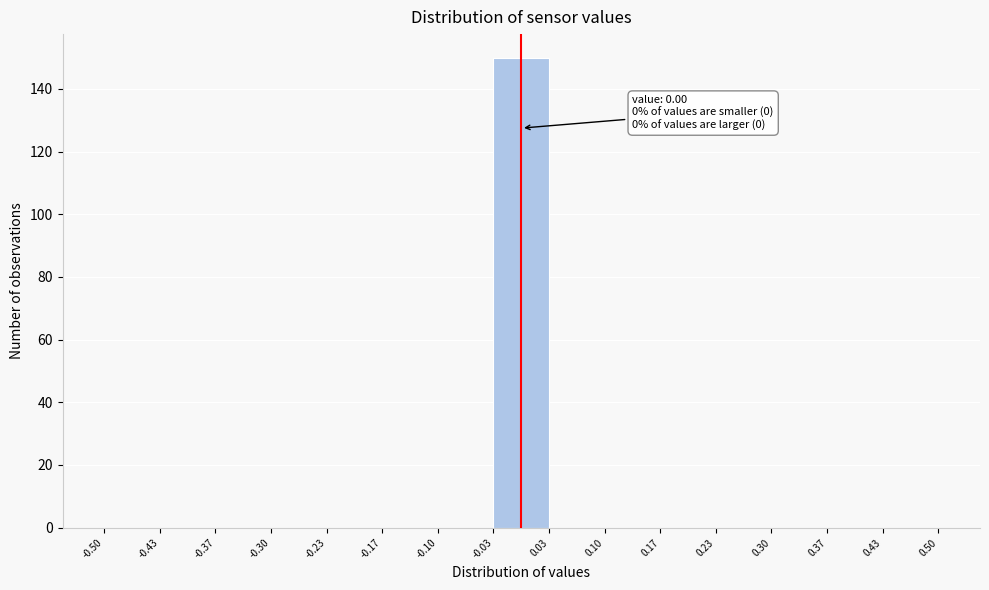

Over which range of the x-axis is the bar tallest?

-0.03 to 0.03